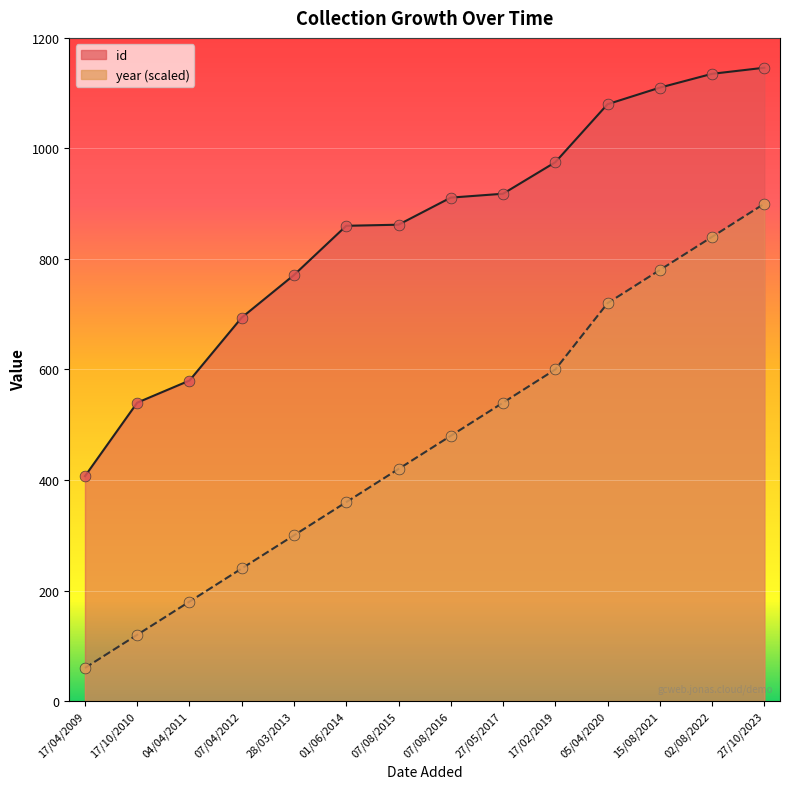

At which category is the sum across all series the highest?

27/10/2023